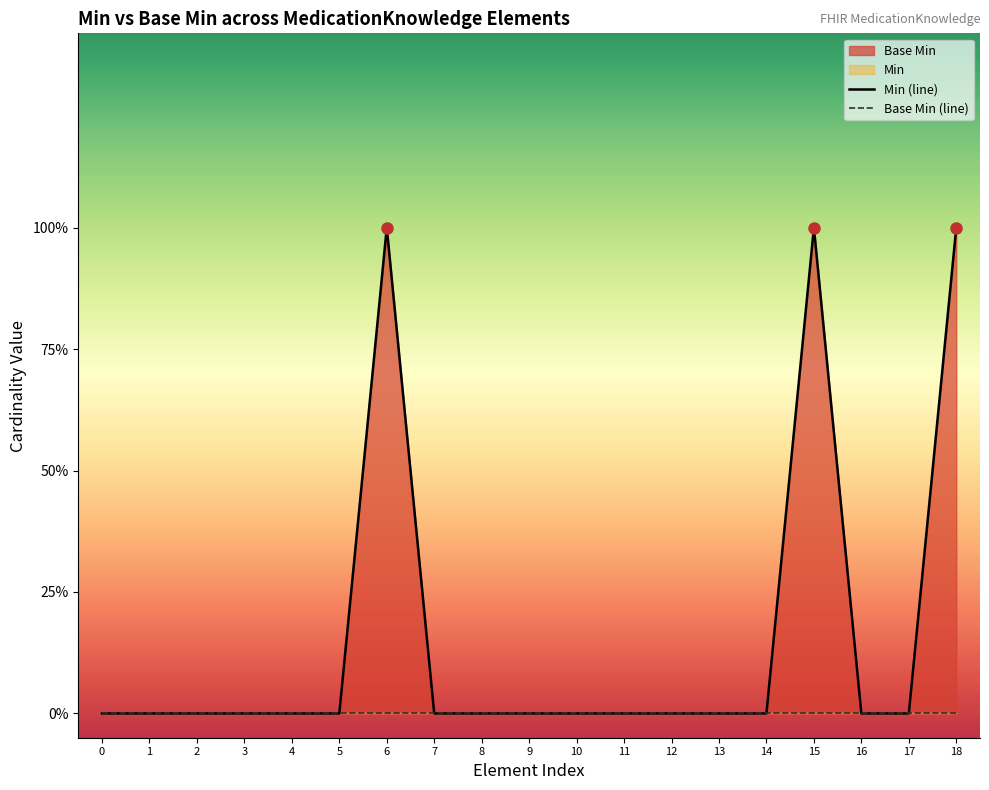

Does the chart display data point markers on the line(s)?

No